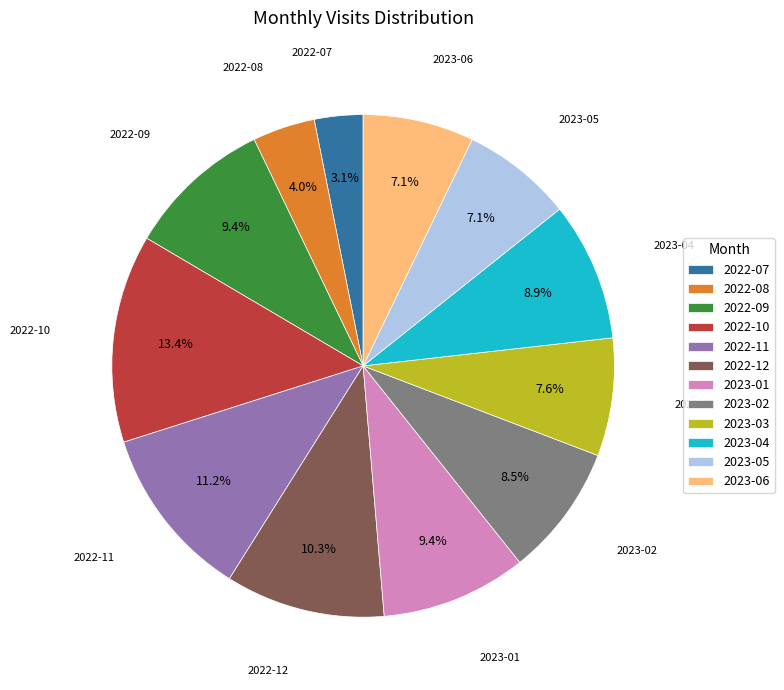

Is 2022-08 the majority of the pie?

No